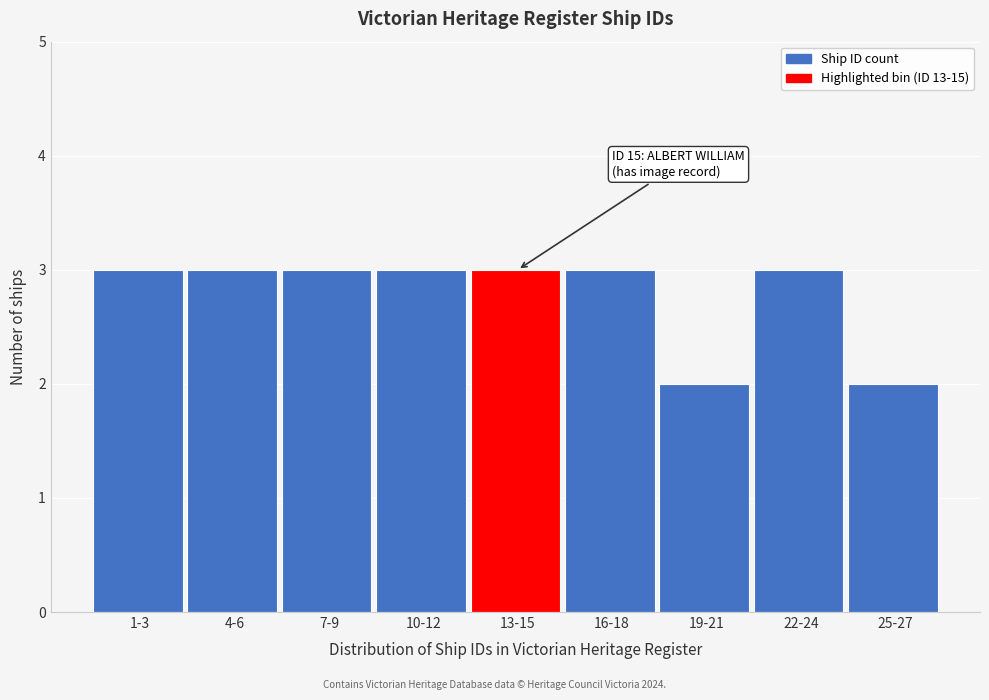

Reading left to right, extract all data points from this chart.

1-3=3	4-6=3	7-9=3	10-12=3	13-15=3	16-18=3	19-21=2	22-24=3	25-27=2